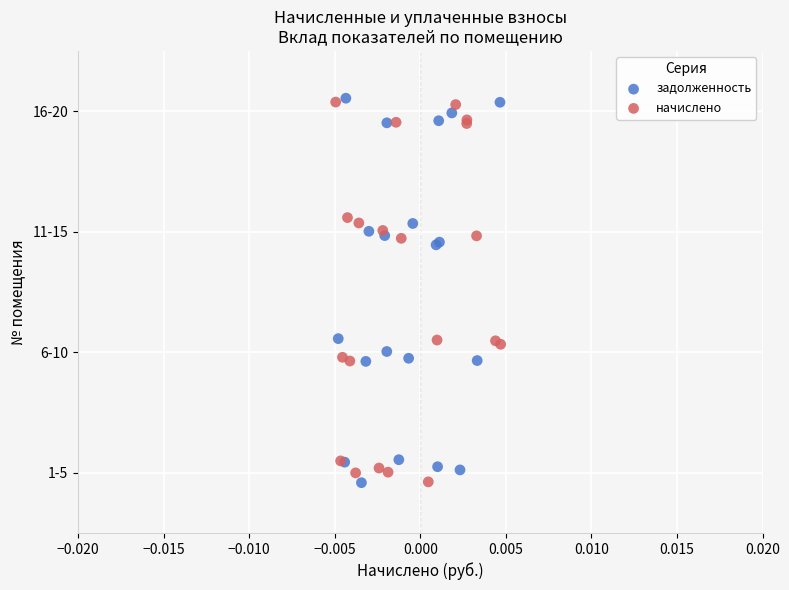

What are all the series names shown in the legend?

задолженность, начислено